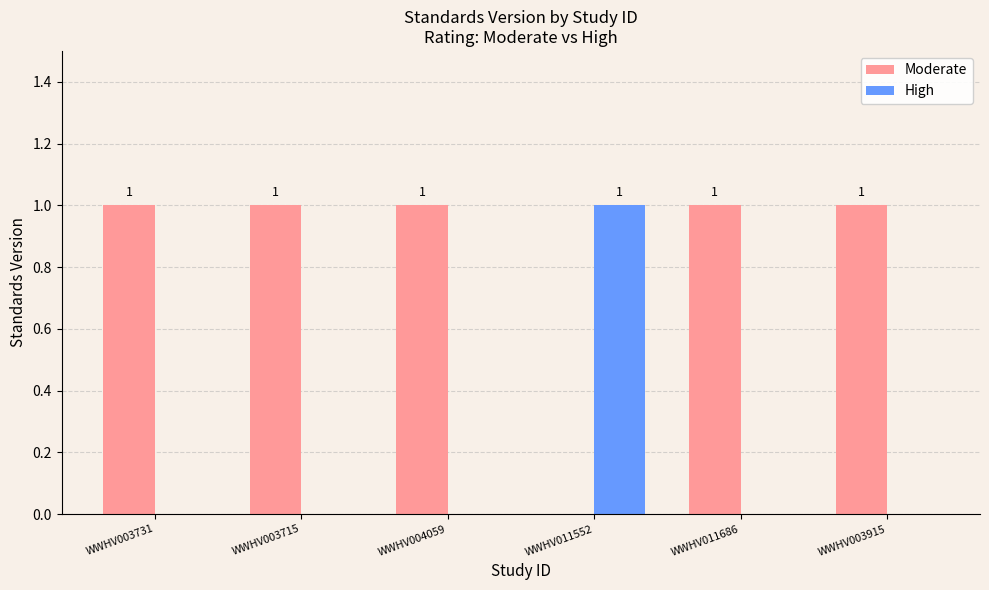

At which label is Moderate closest to 0?

WWHV011552